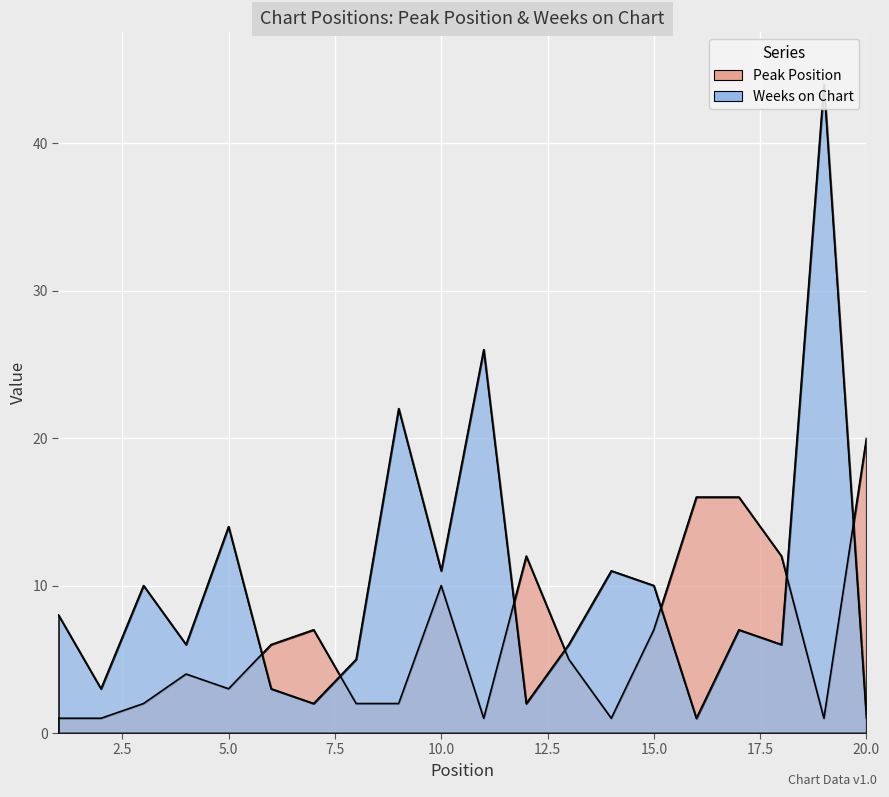

How many data points does each series have?

20